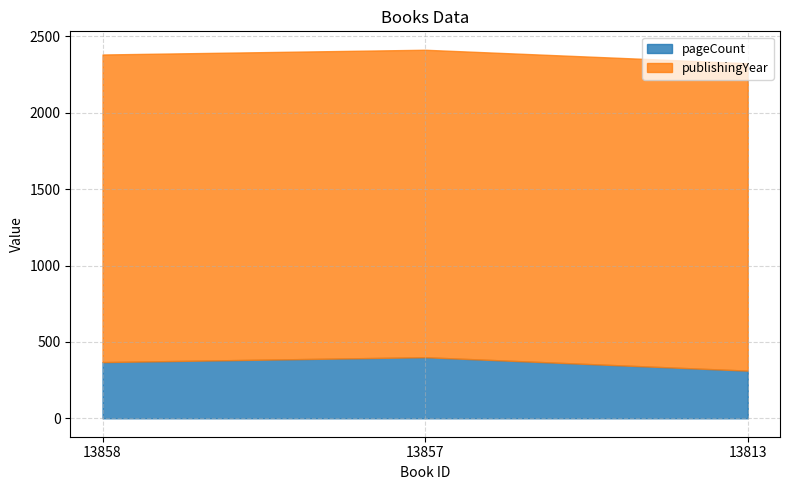

Reading left to right, transcribe all the data shown in this chart.

pageCount_line: 13858=368	13857=400	13813=312
publishingYear_line: 13858=2382	13857=2413	13813=2325